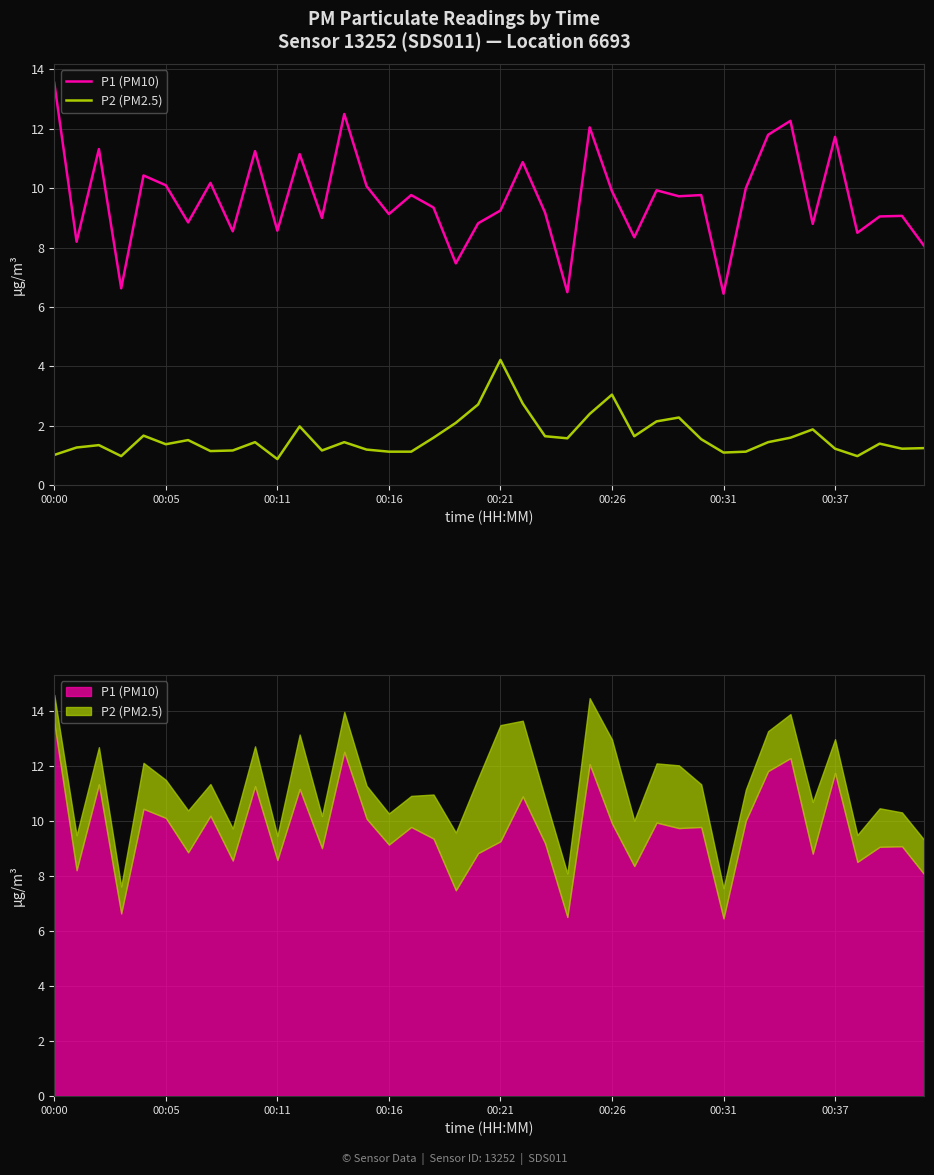

What position from the left is 19?

20